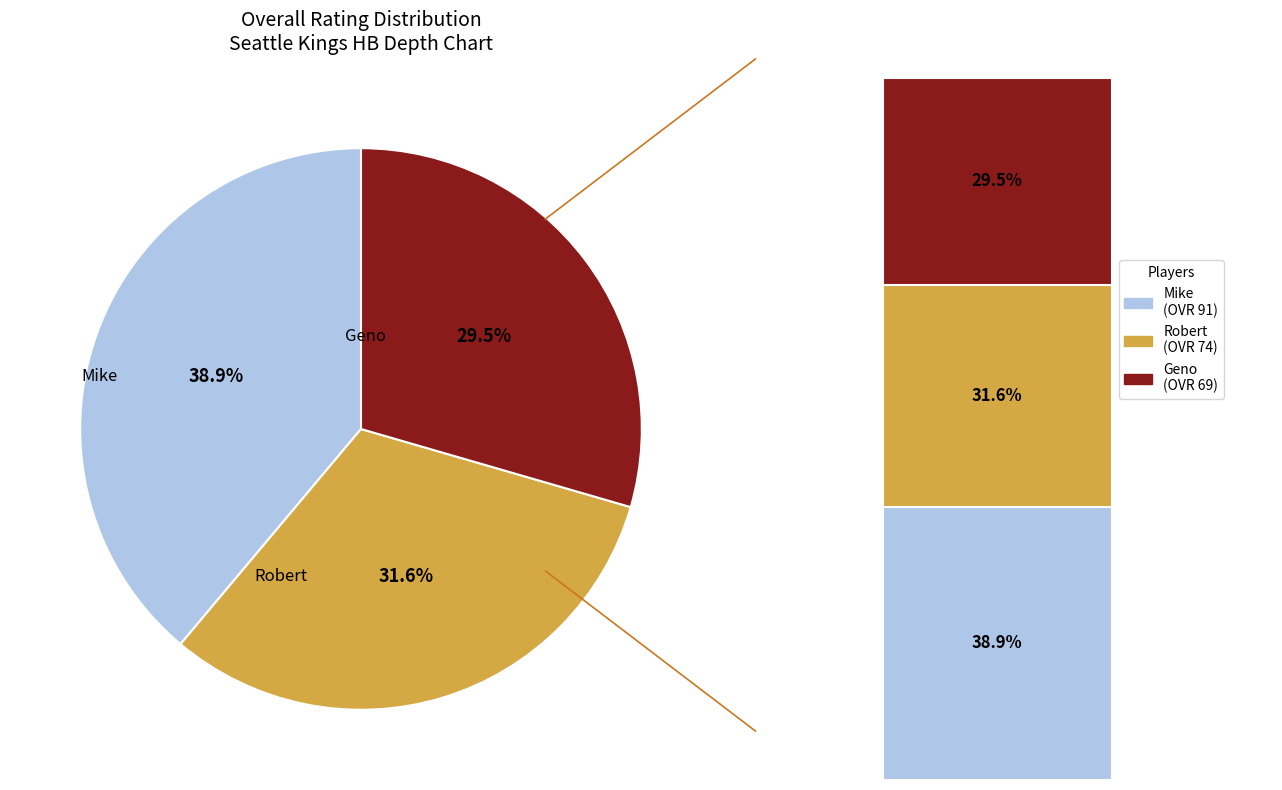

Which slice is the smallest?

Geno